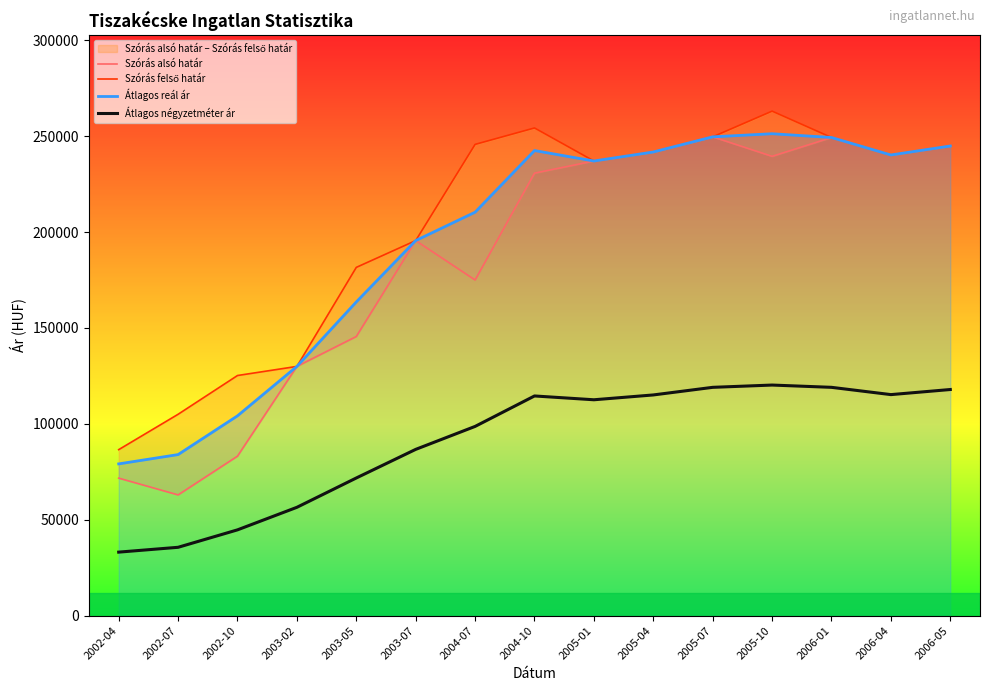

What is the greatest value displayed?

263061